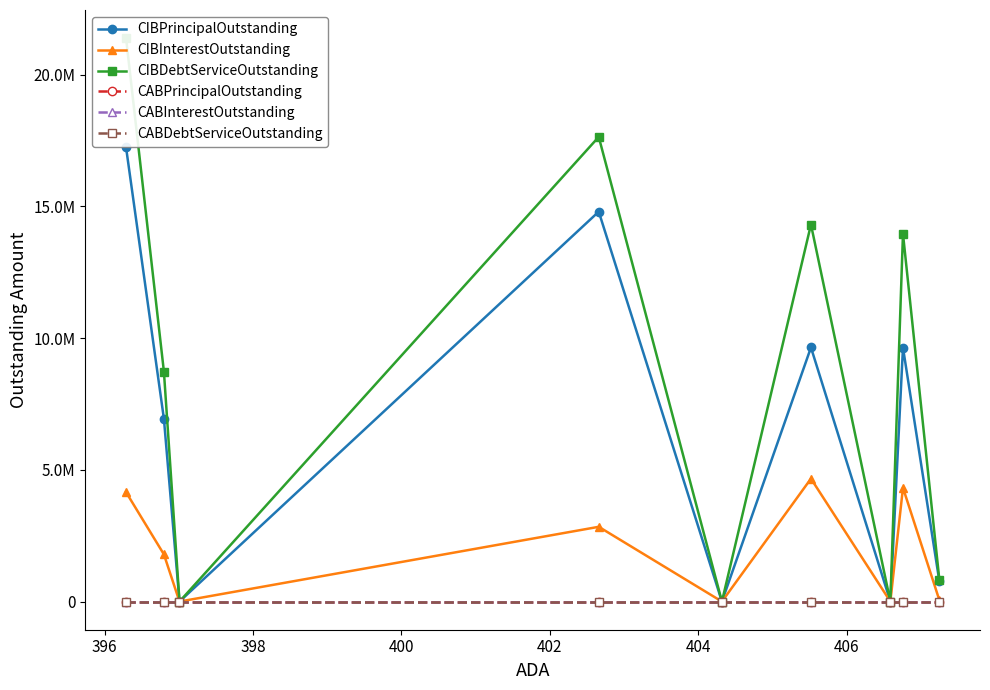

Is the value of CIBInterestOutstanding at 394 greater than the value of CABInterestOutstanding at 408?

Yes